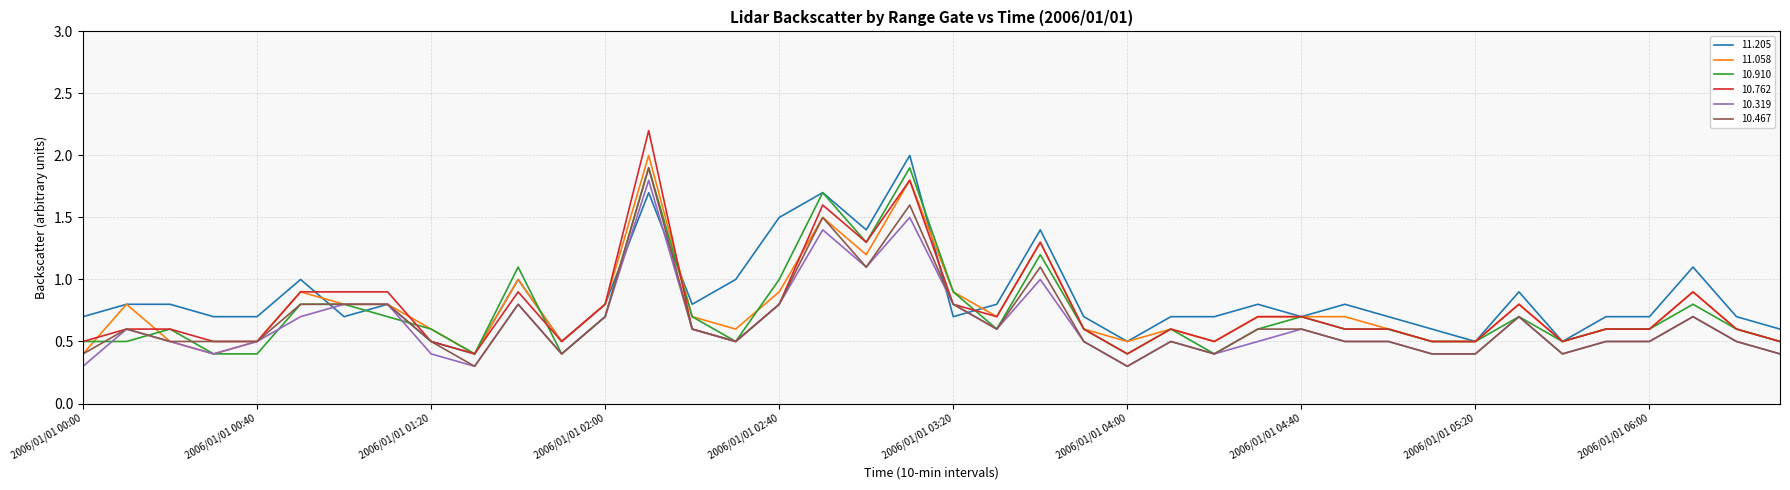

True or false: 11.058 and 10.762 cross at least once.

True